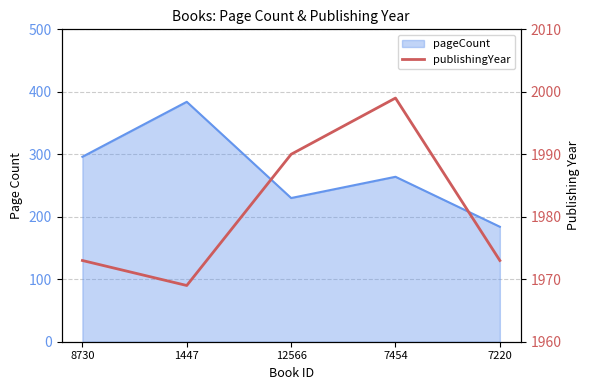

Reading left to right, extract all data points from this chart.

8730=1973	1447=1969	12566=1990	7454=1999	7220=1973